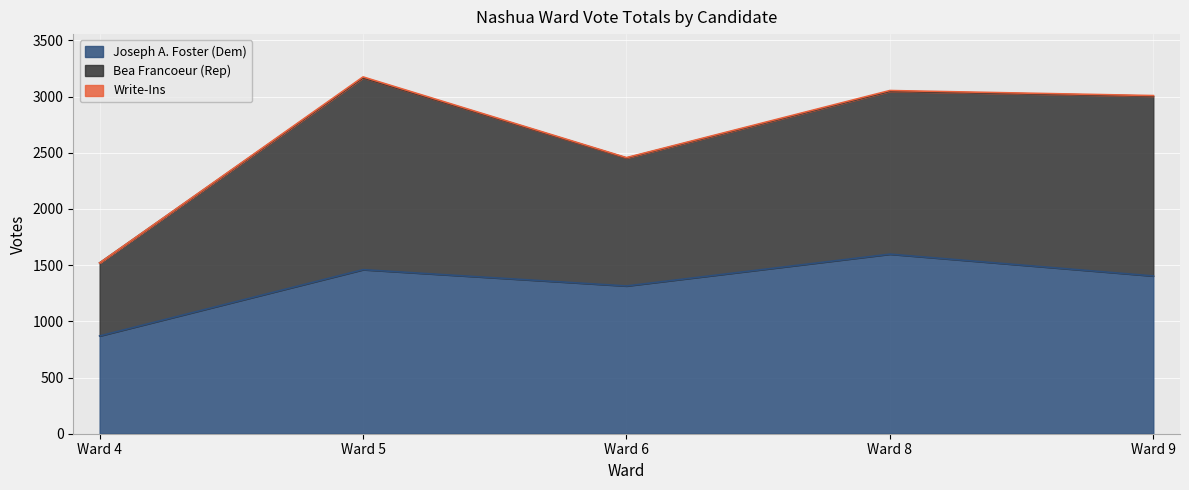

What is the sum of the Joseph A. Foster (Dem) values at Ward 6 and Ward 4?

2185